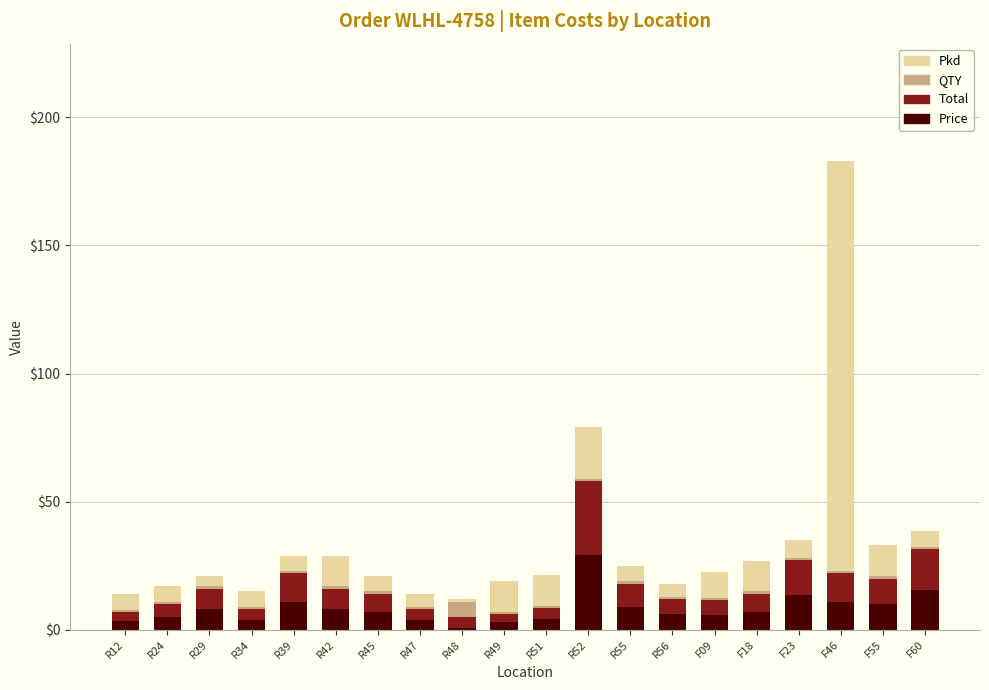

At which category is the sum across all series the highest?

F46